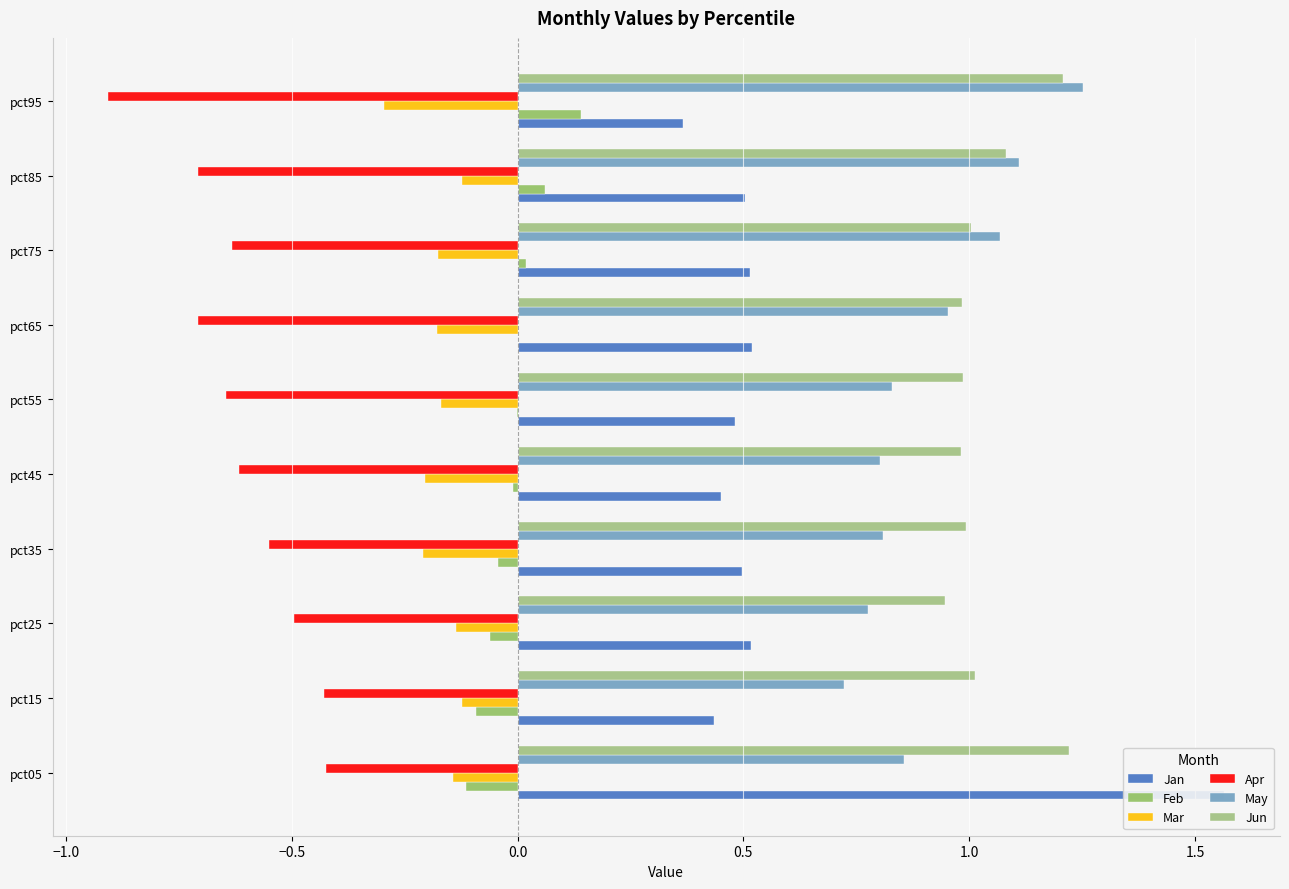

What are all the series names shown in the legend?

Jan, Feb, Mar, Apr, May, Jun